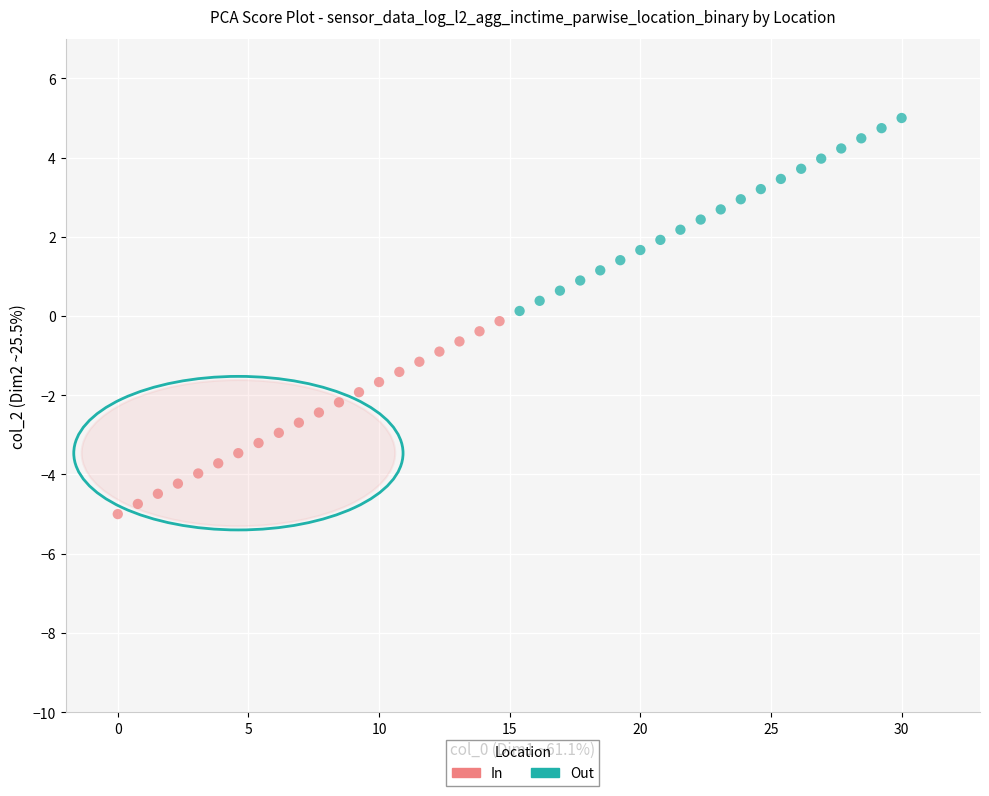

Which series contains the highest Y value?

Out